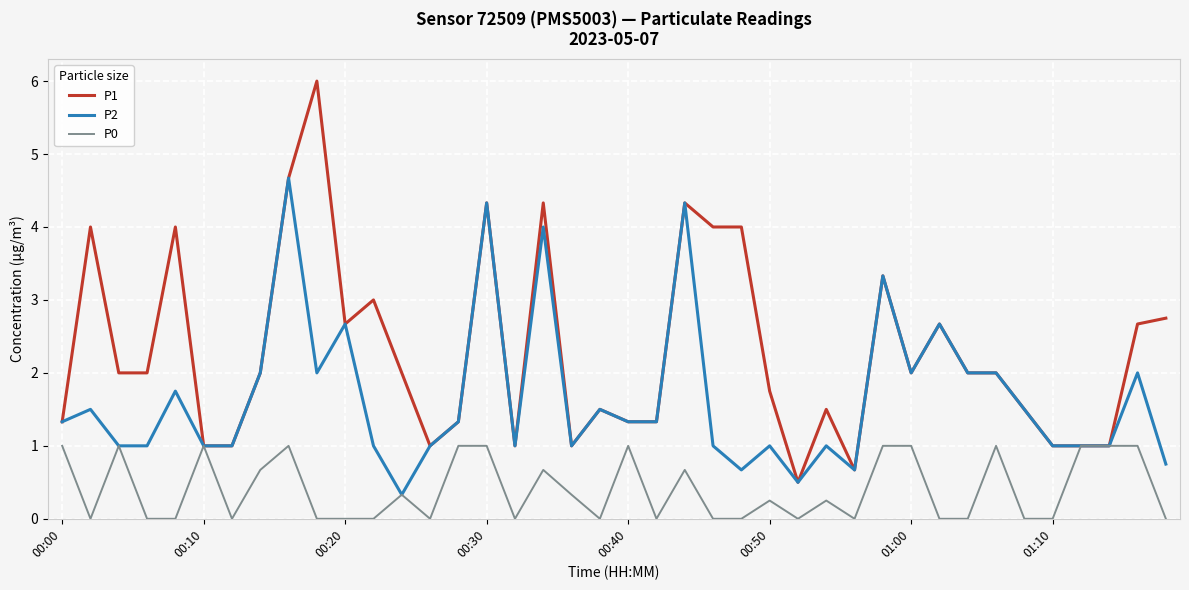

List the series in order of their peak value, highest first.

P1, P2, P0